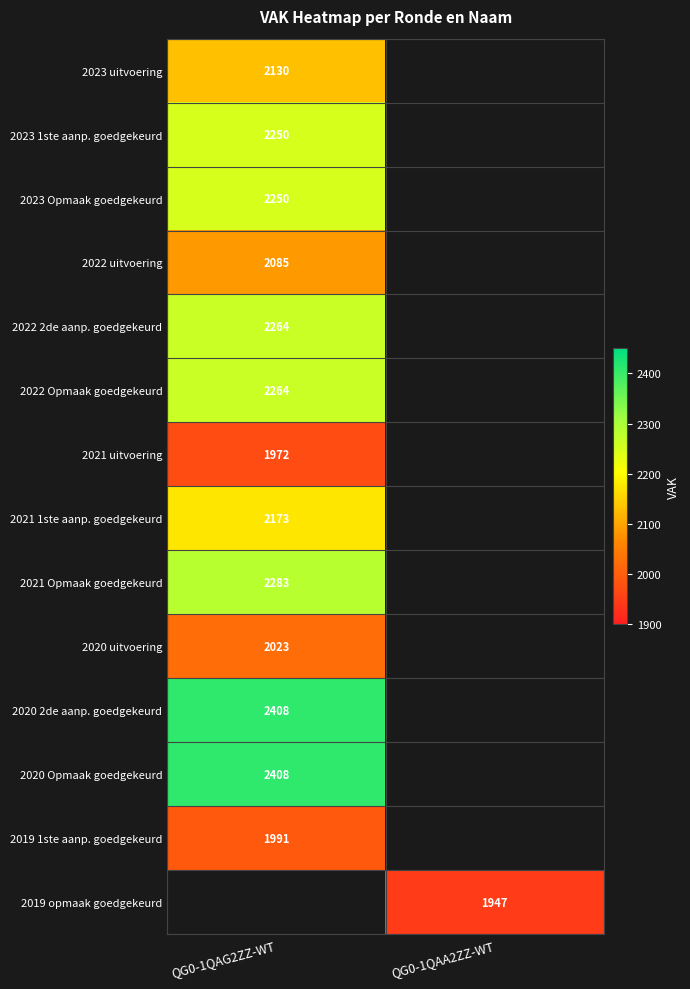

The 2023 Opmaak goedgekeurd series shows 2250 at QG0-1QAG2ZZ-WT. True or false?

True